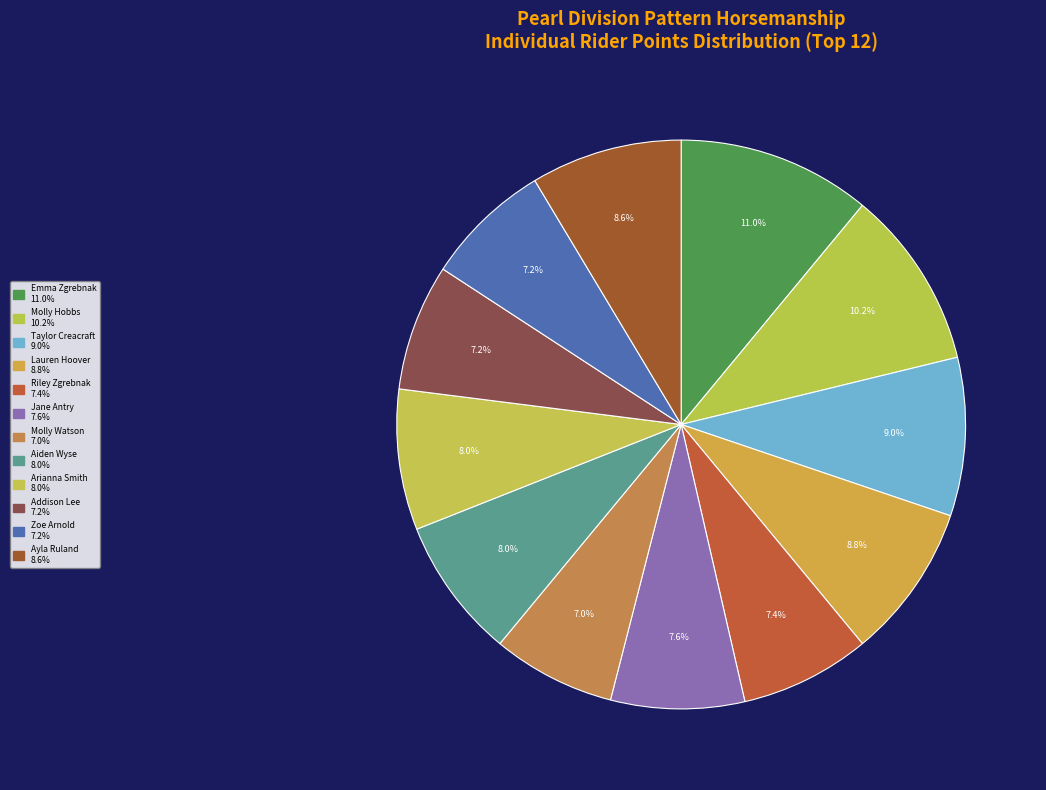

The Taylor Creacraft slice represents 24% of the pie. True or false?

False